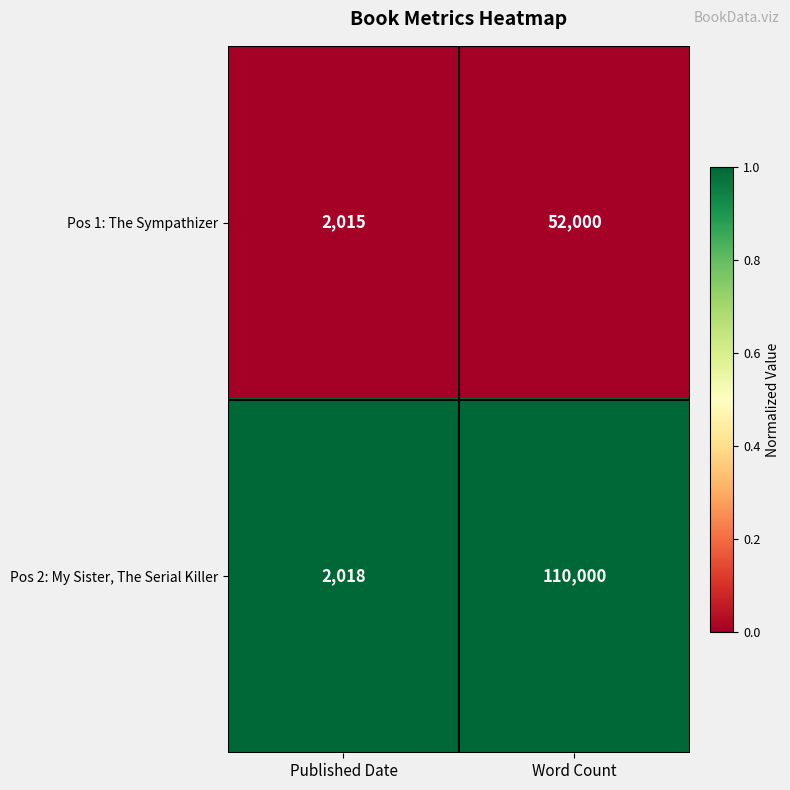

Rank the series at Word Count from lowest to highest value.

Pos 1: The Sympathizer, Pos 2: My Sister, The Serial Killer